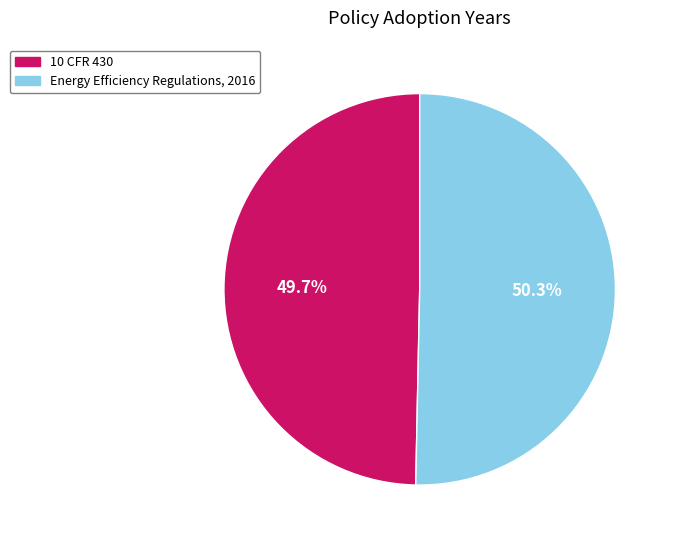

What percentage is NOT represented by 10 CFR 430?

50.3%